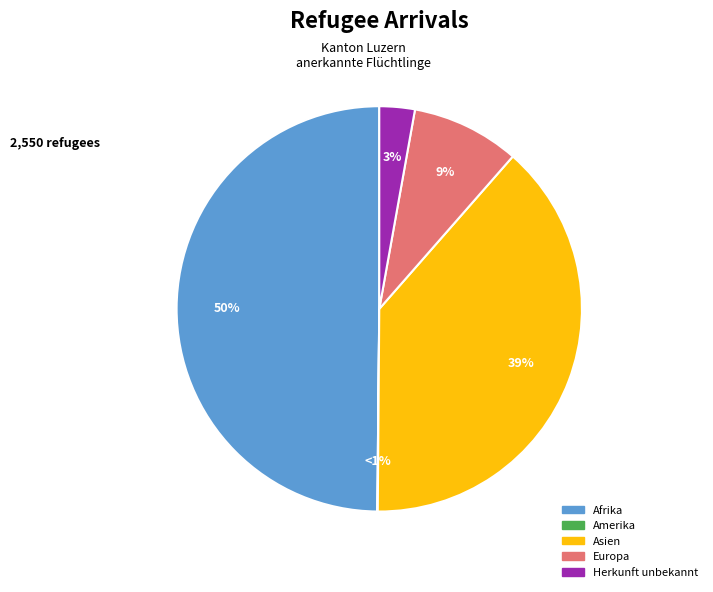

Which has a higher value, Amerika or Europa?

Europa